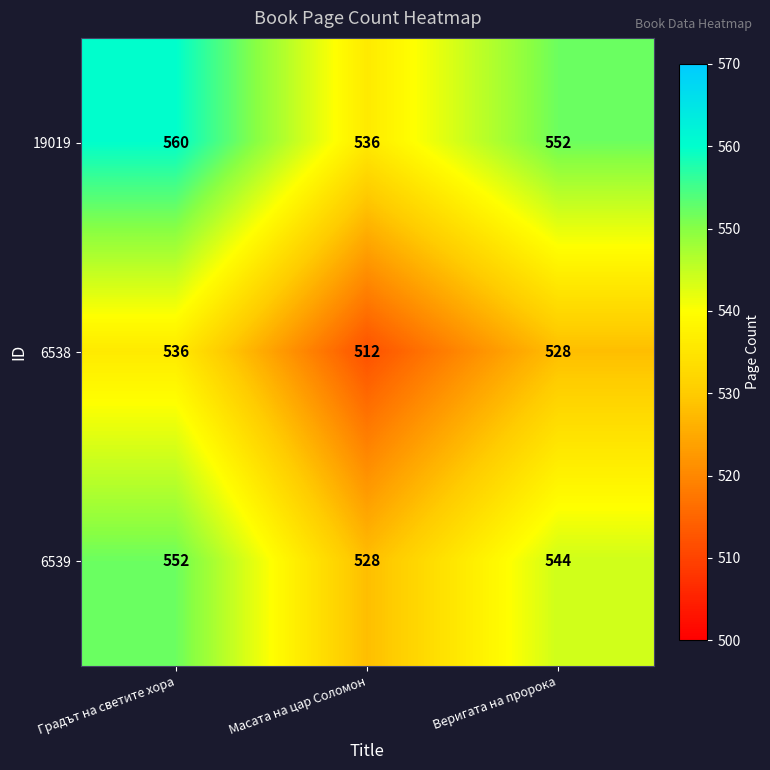

At which category is the sum across all series the highest?

Градът на светите хора